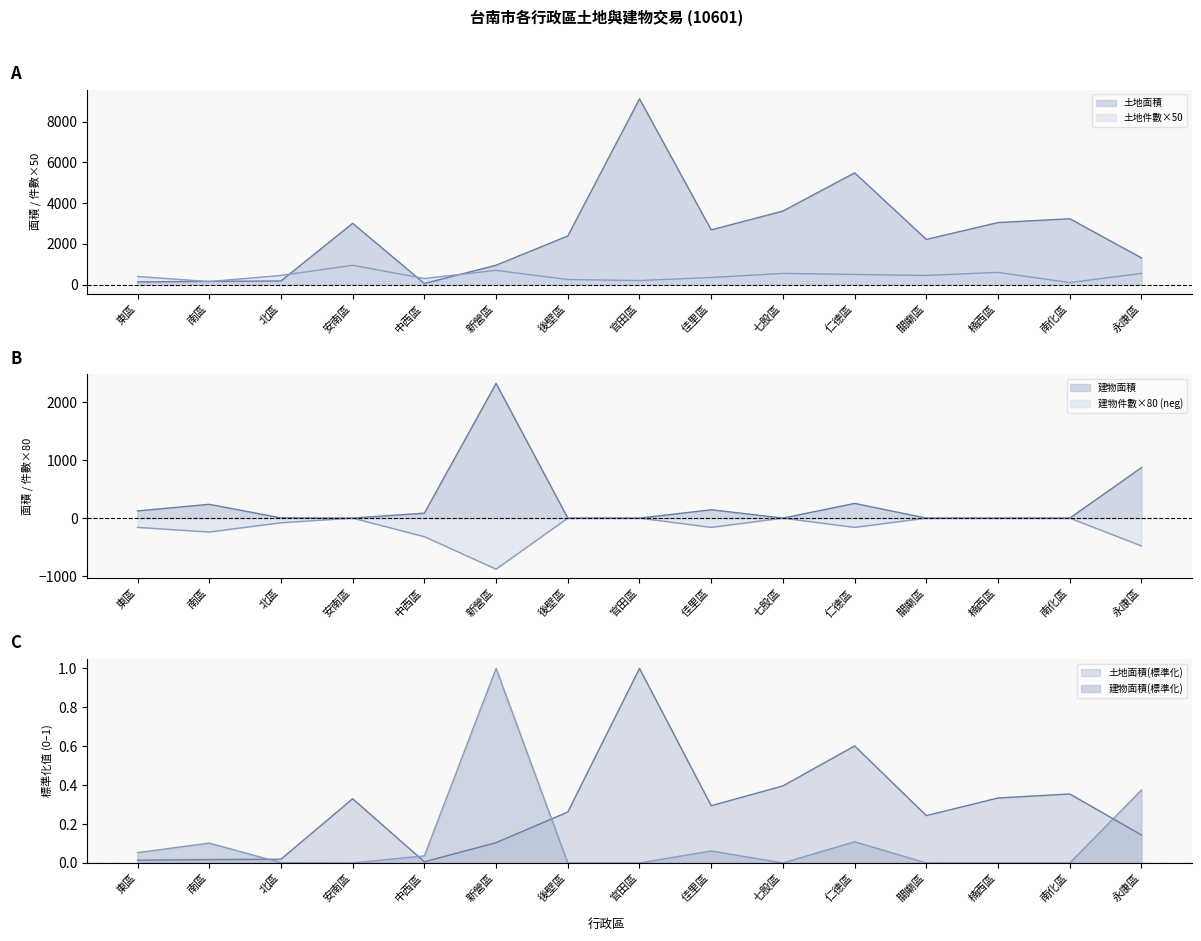

At which category does 建物面積 reach its first local valley?

安南區